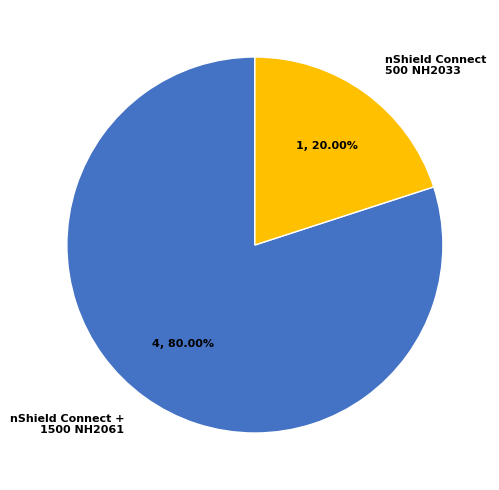

Count the number of slices in the pie.

2